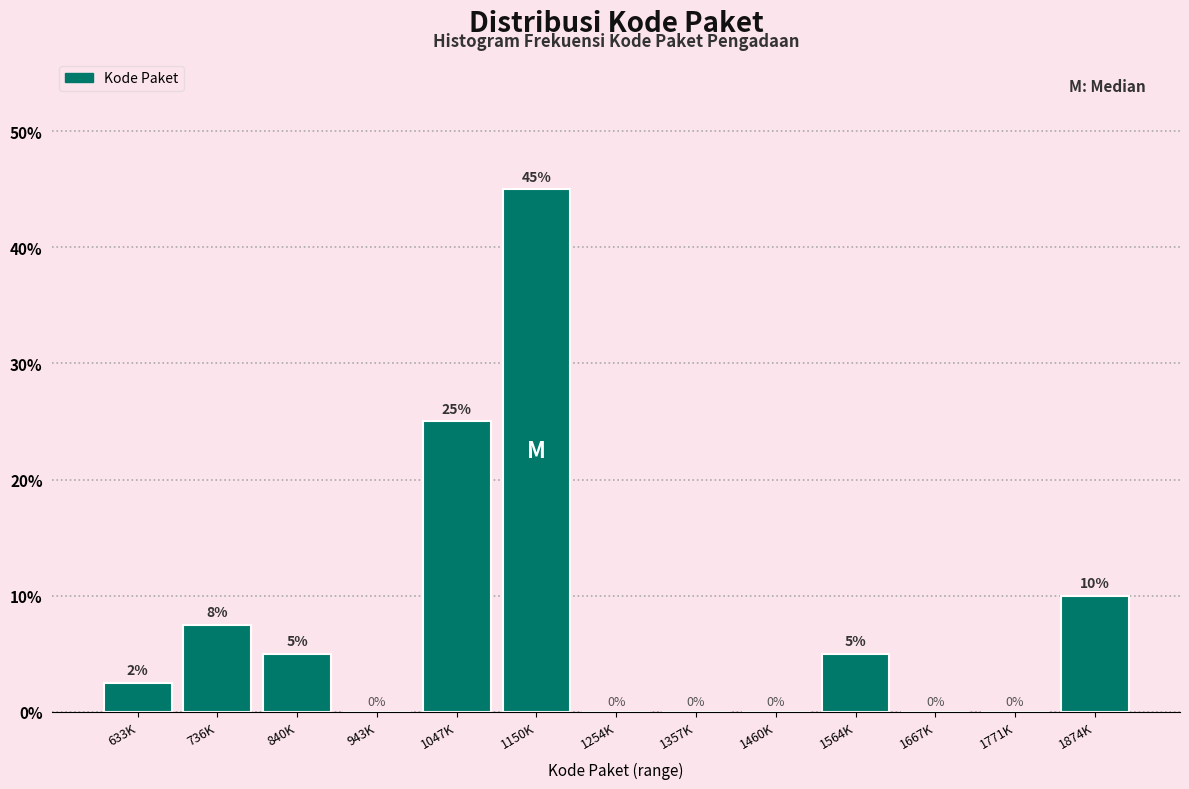

Read the value at 633K.

2.5